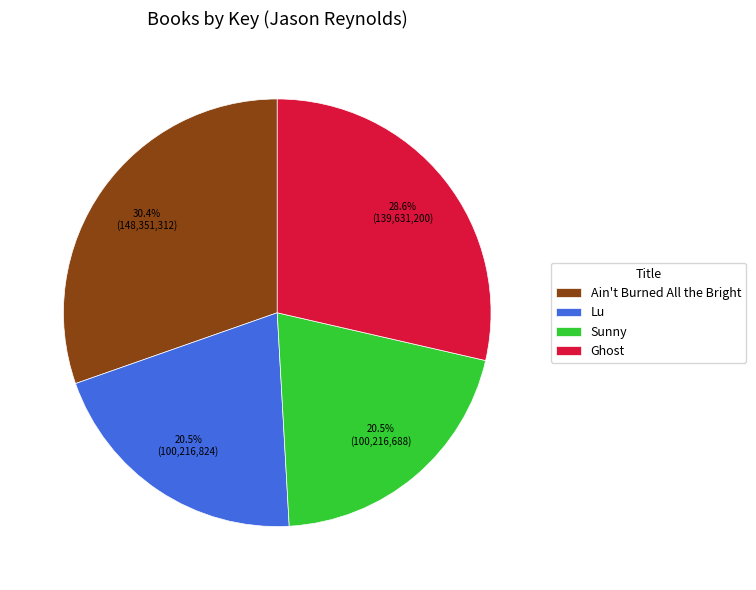

Does any single category account for the majority?

No